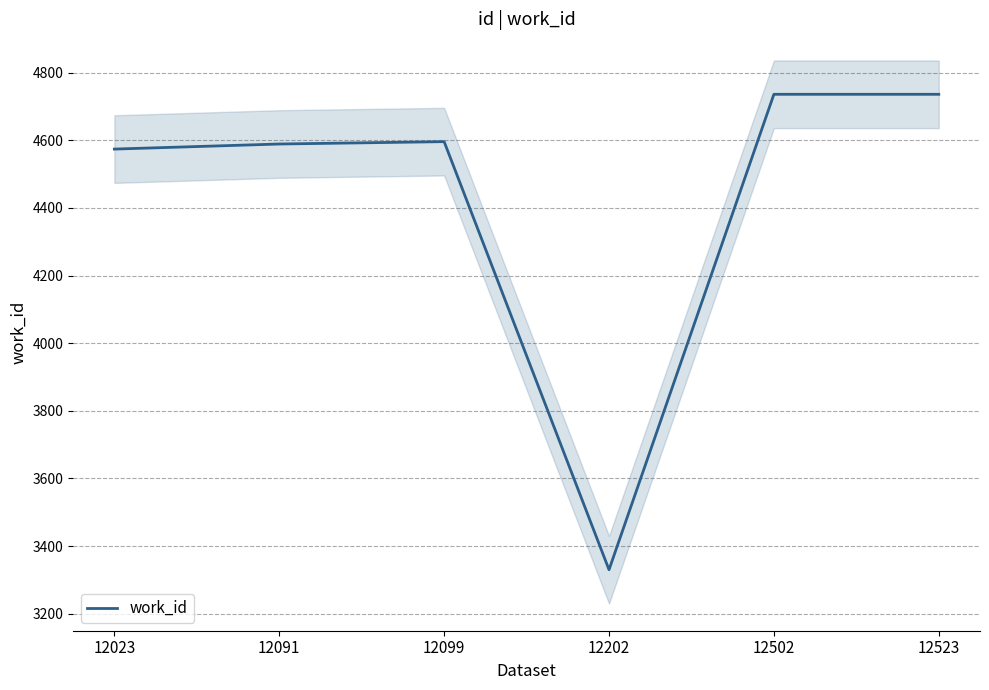

Which category has the lowest value across all series?

12202